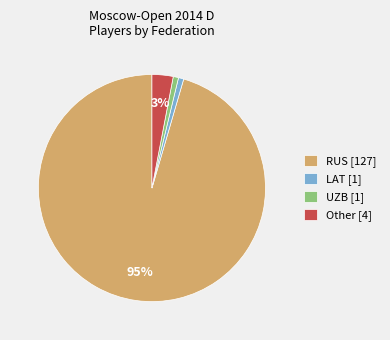

To the nearest percent, what is the combined percentage of Other and UZB?

4%